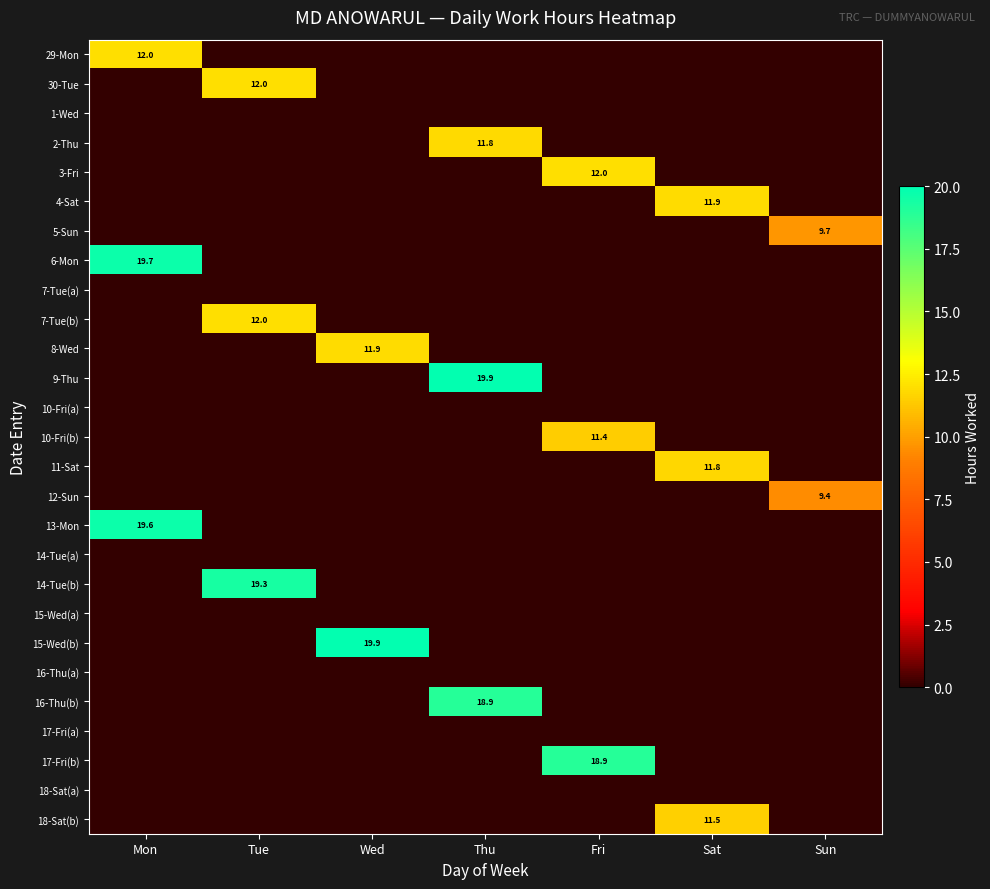

The 10-Fri(b) series shows 2.4 at Fri. True or false?

False